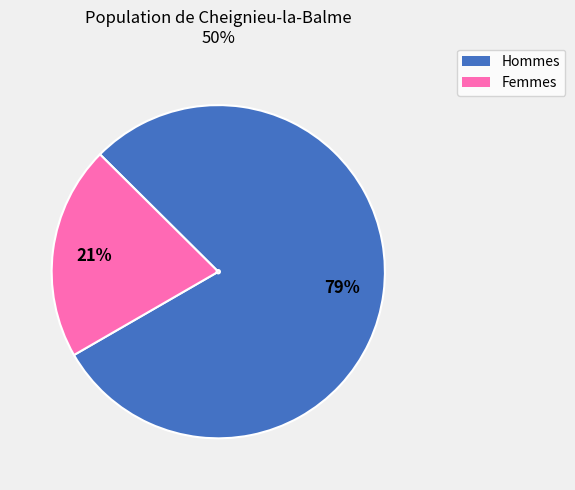

To the nearest percent, what is the difference between the largest and smallest slice percentages?

58%